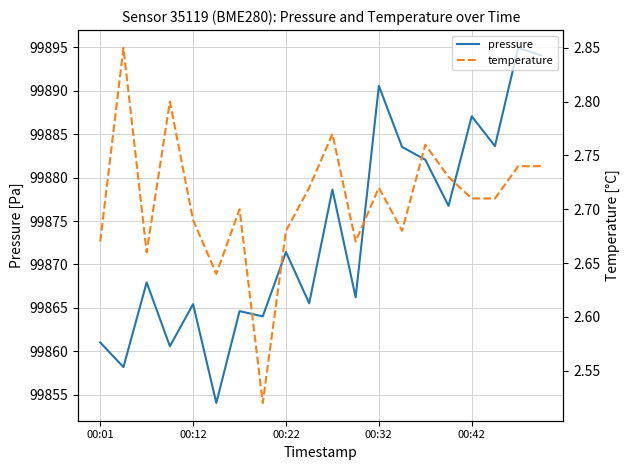

What is the maximum value for pressure?

99894.9